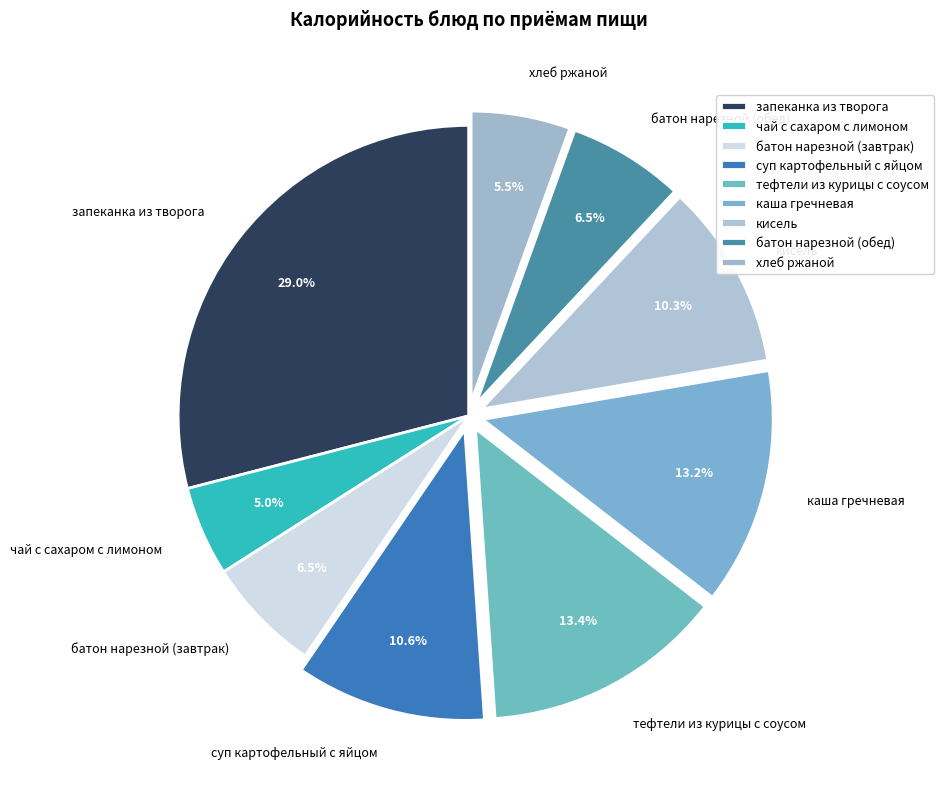

How many segments does this pie chart have?

9